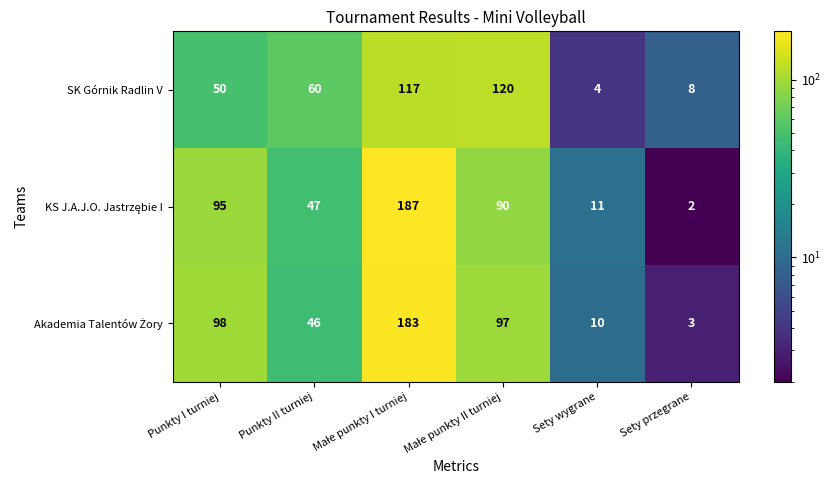

What is the spread (max minus min) of values at Sety wygrane?

7